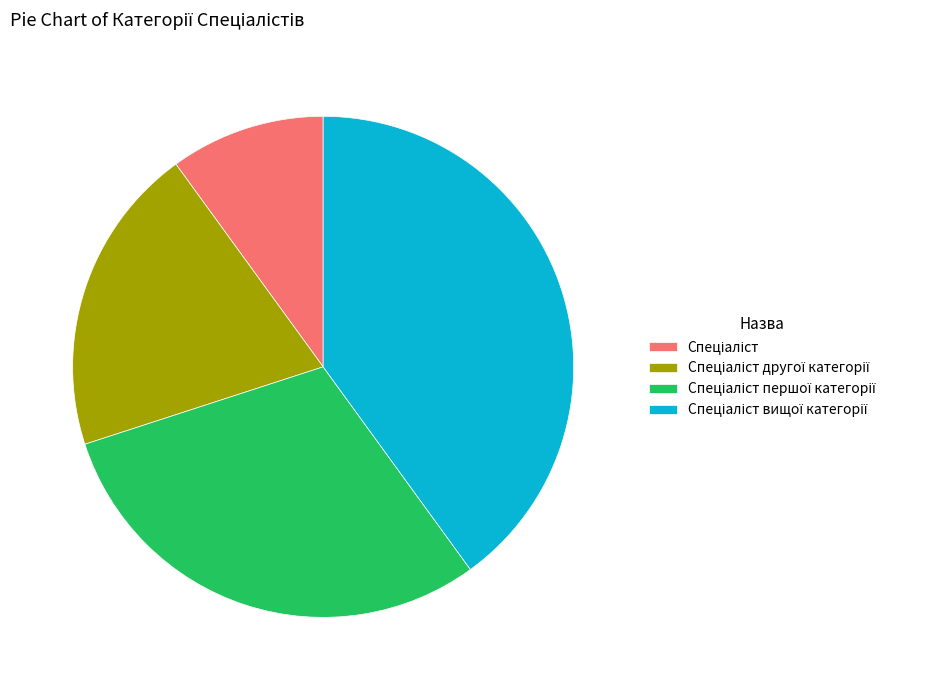

Is there a majority slice in this chart?

No